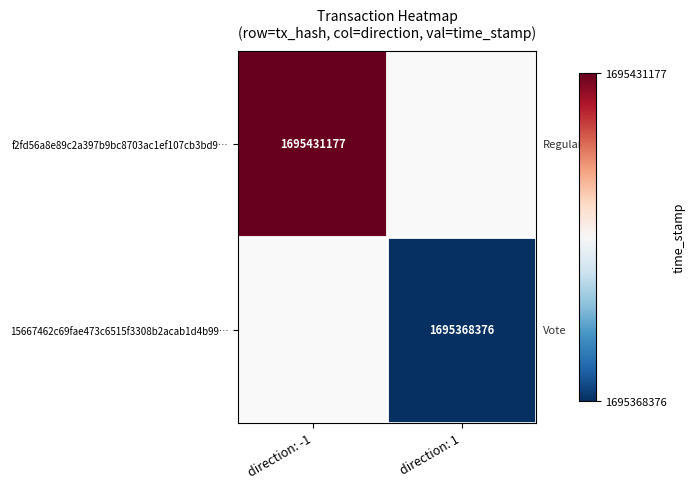

At how many categories does at least one series exceed 1695415414?

1